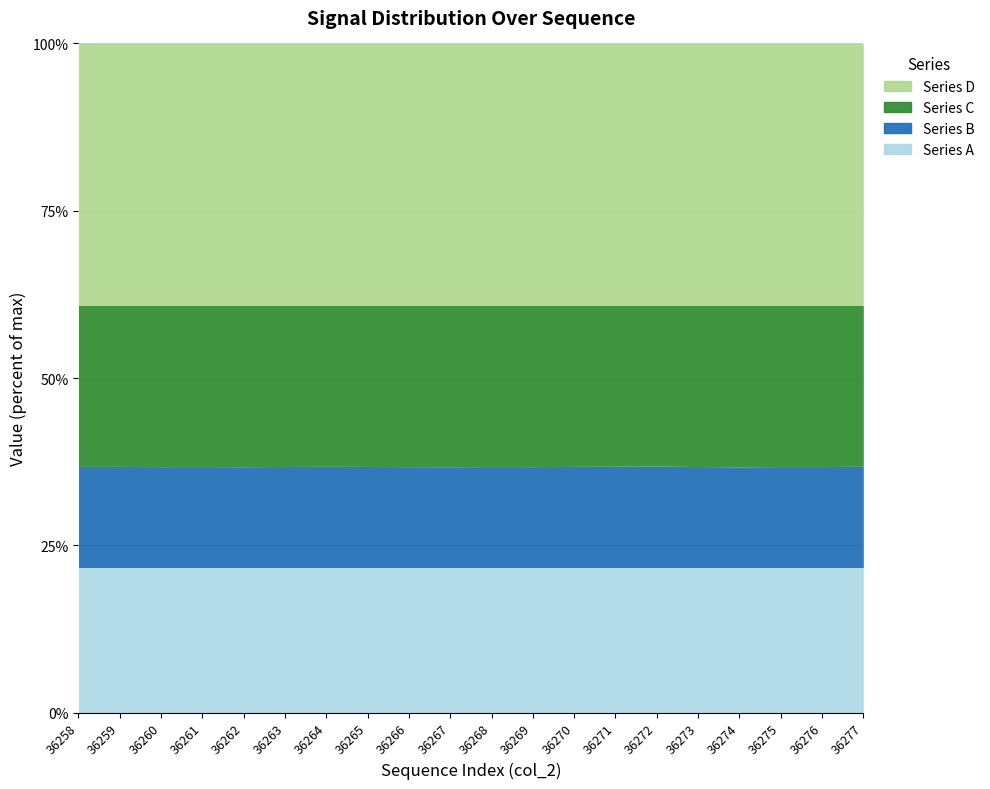

The Series A series shows 21.7 at 36266. True or false?

True